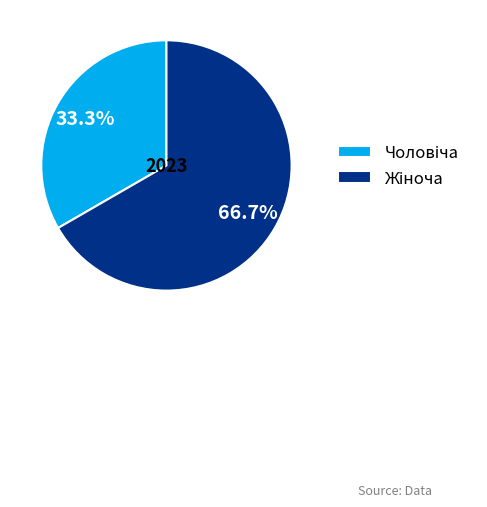

Is there a majority slice in this chart?

Yes